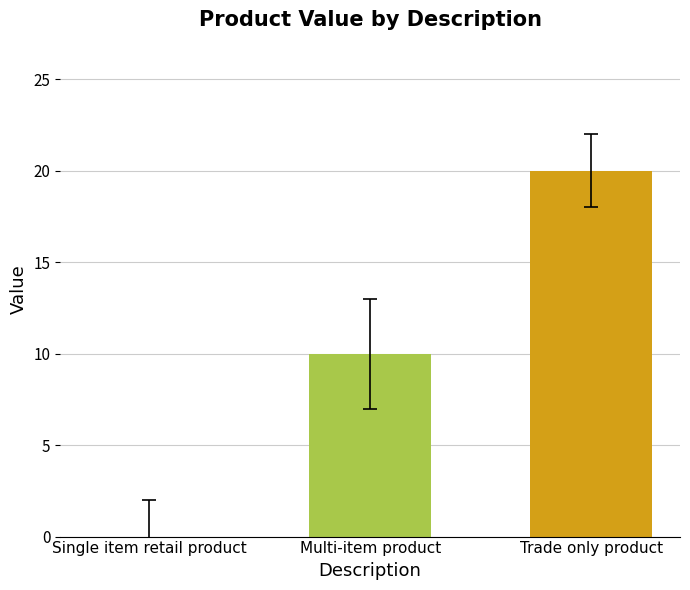

Reading left to right, extract all data points from this chart.

Single item retail product=0	Multi-item product=10	Trade only product=20